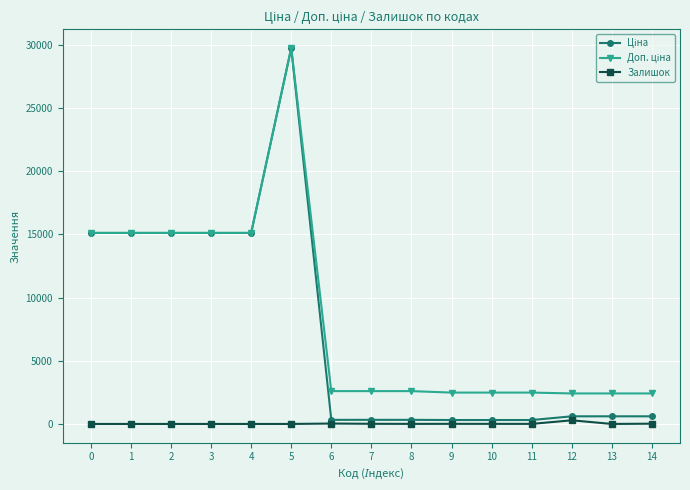

What is the total value across all series at 11?

2797.7